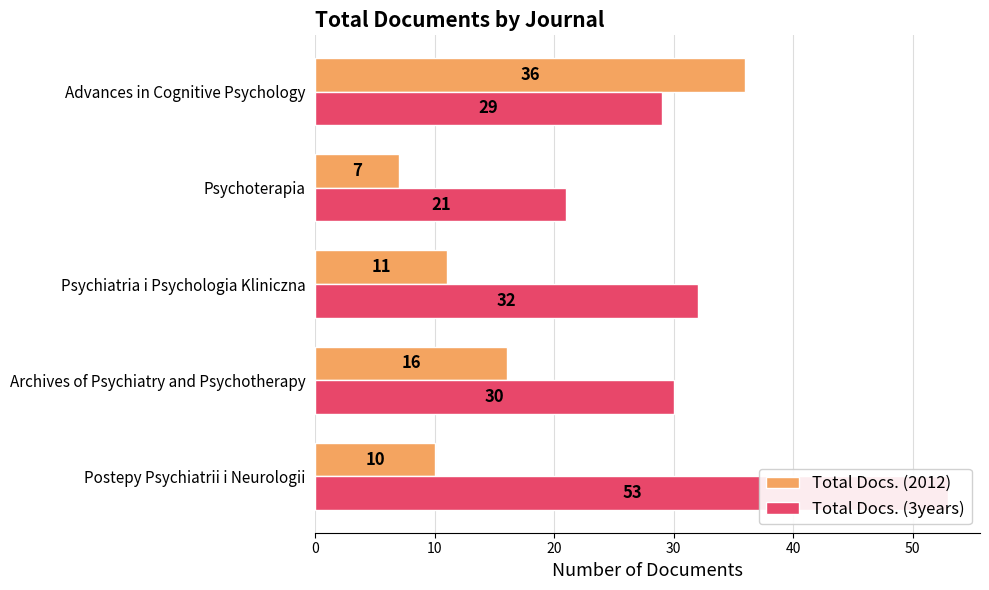

What is the maximum value for Total Docs. (3years)?

53